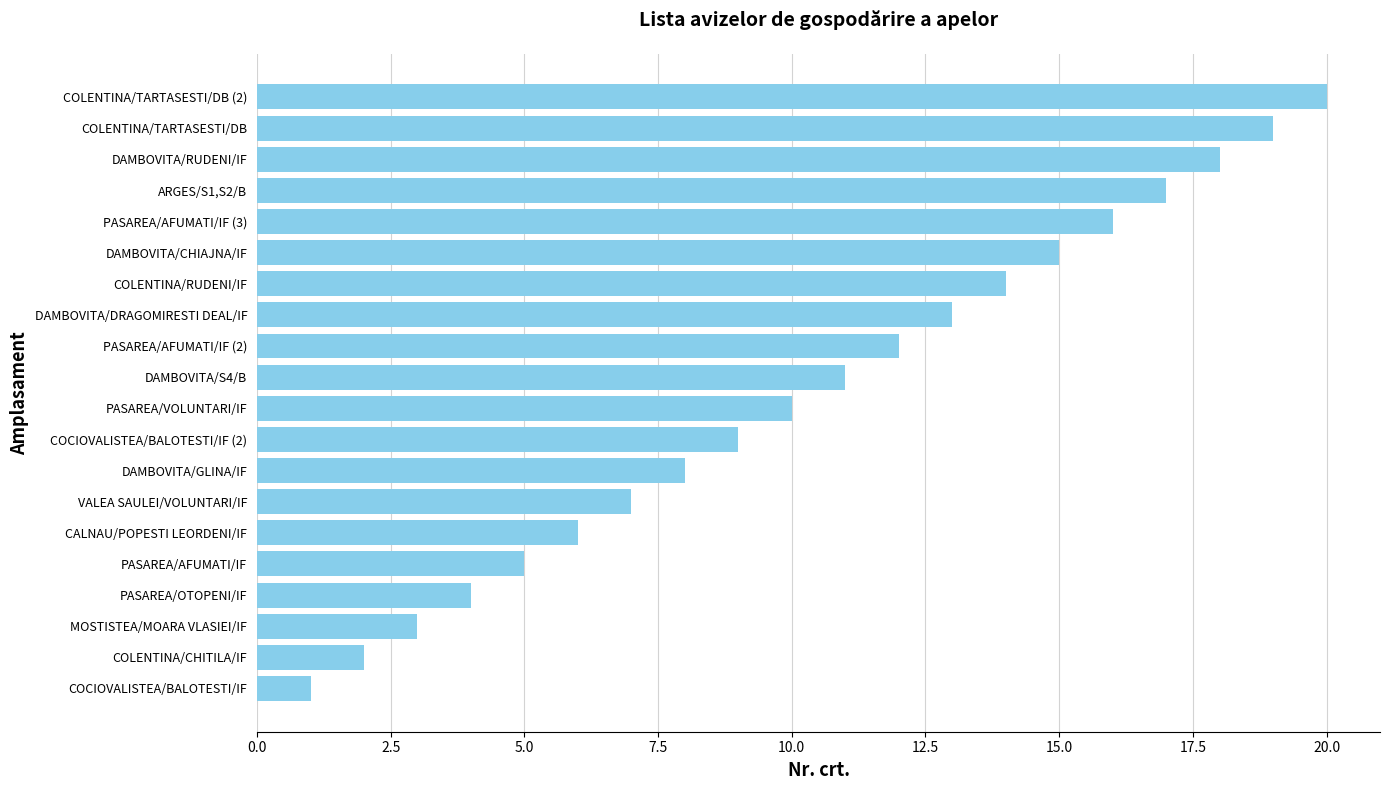

At which category does the chart reach its minimum across all series?

COCIOVALISTEA/BALOTESTI/IF